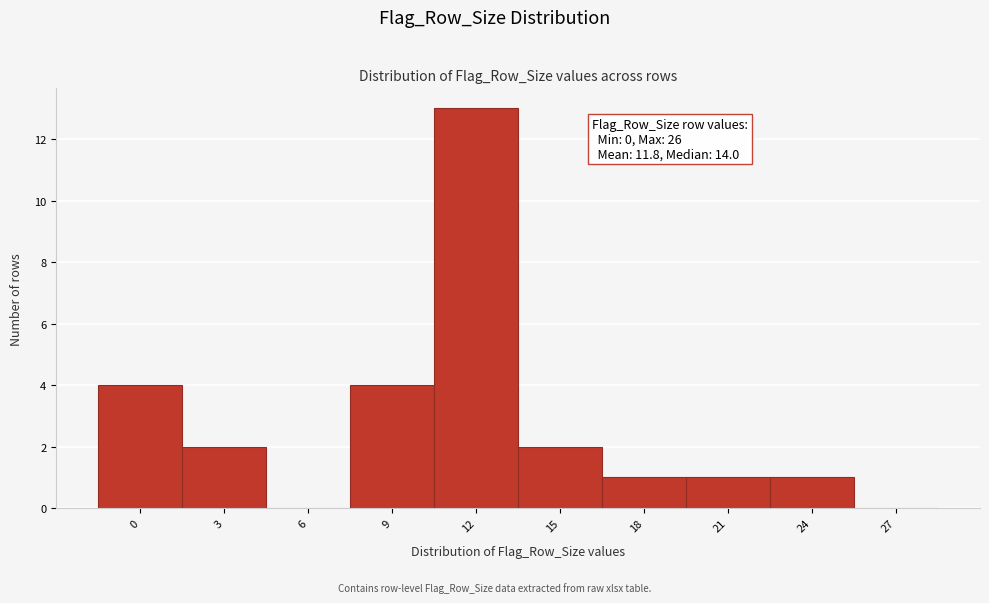

Reading right to left, what are all the values shown in this chart?

27=0	24=1	21=1	18=1	15=2	12=13	9=4	6=0	3=2	0=4